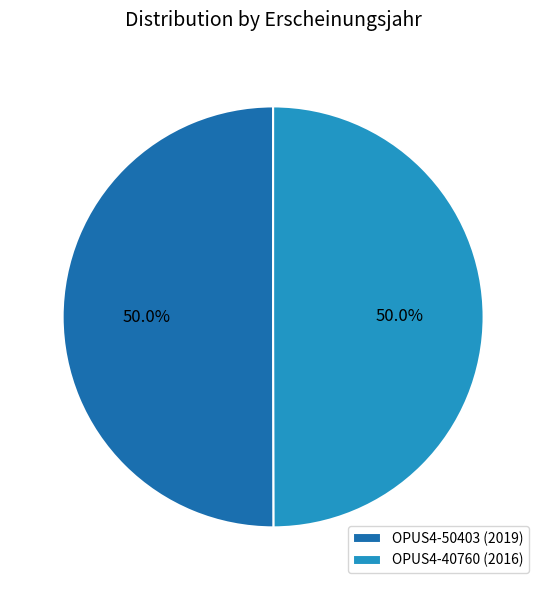

Count the number of slices in the pie.

2